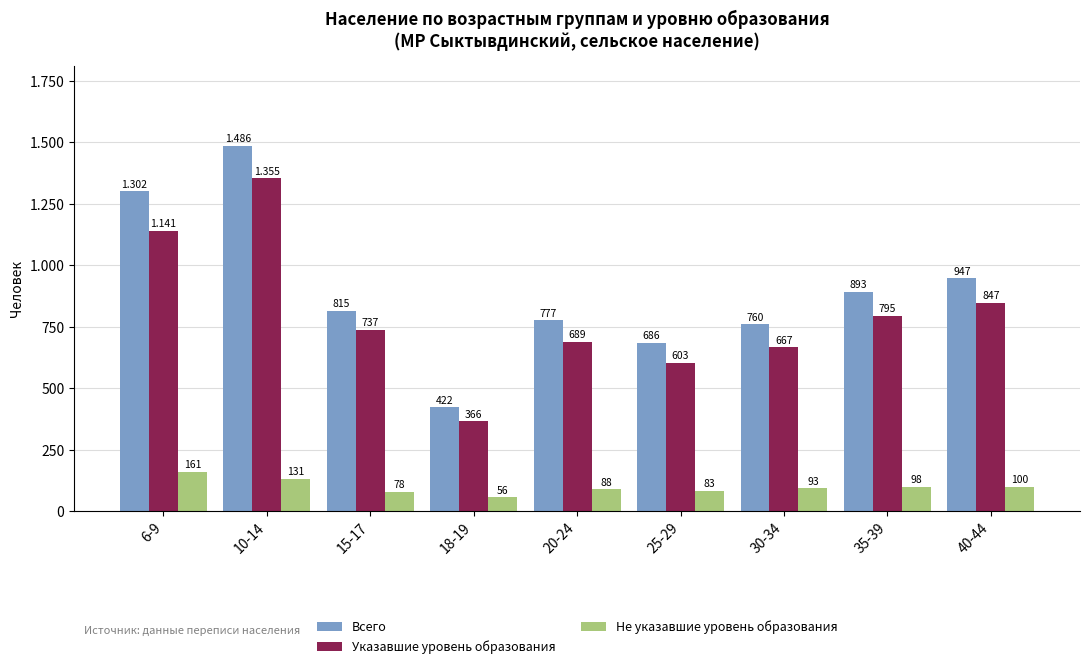

What are all the series names shown in the legend?

Всего, Указавшие уровень образования, Не указавшие уровень образования